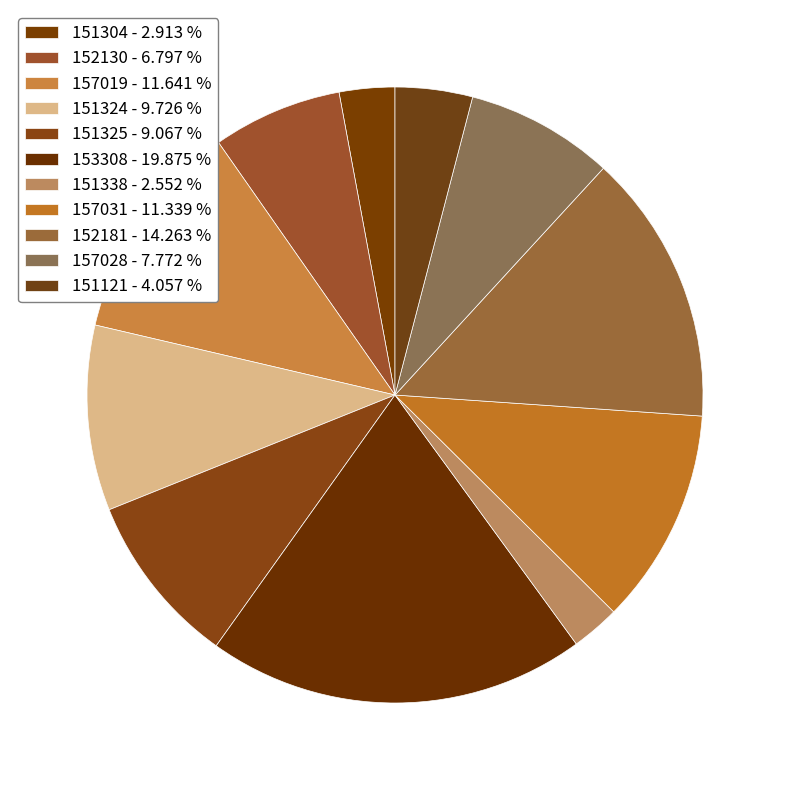

Count the number of slices in the pie.

11